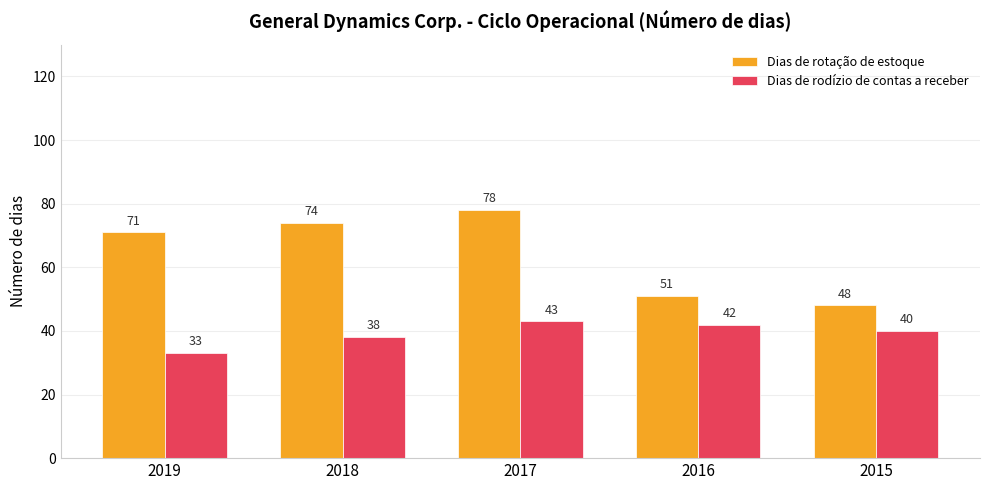

How many data points does each series have?

5